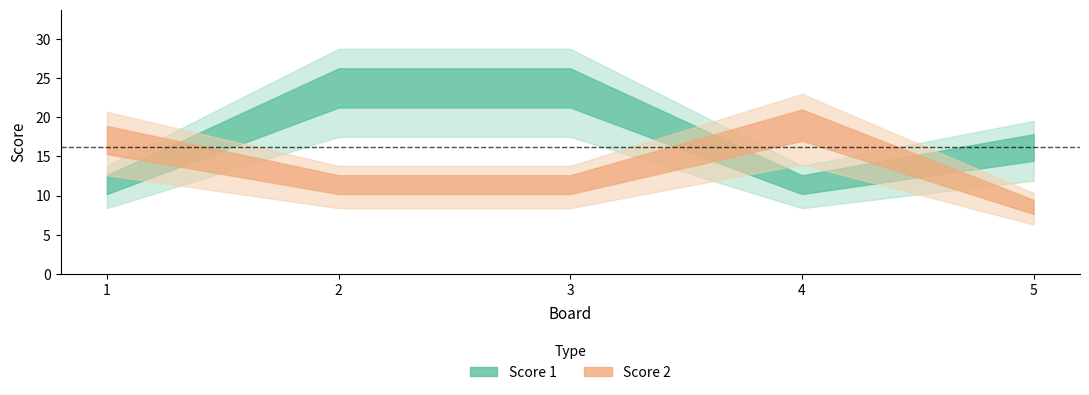

Does the chart have visible grid lines?

No